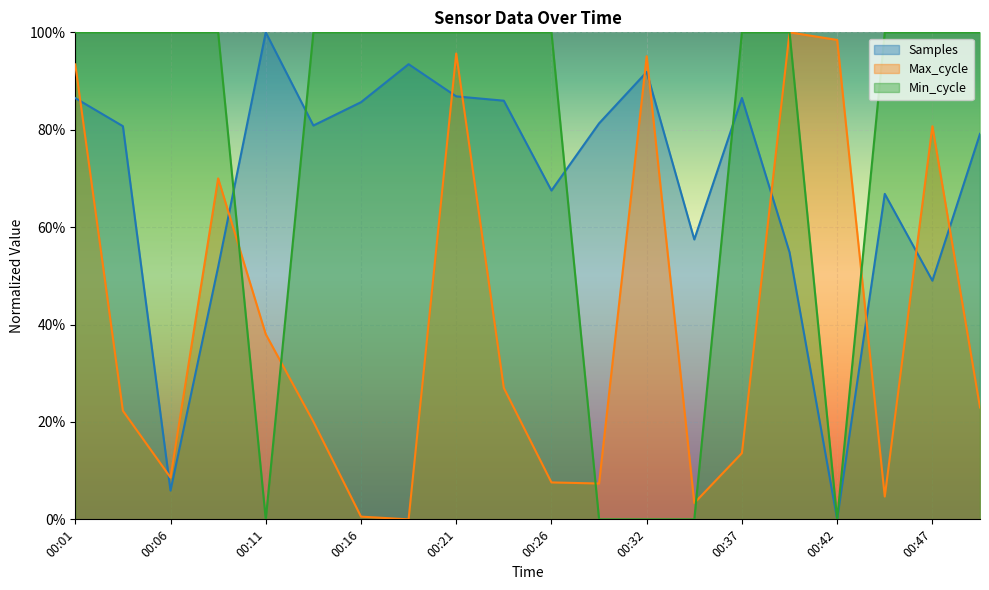

Between 00:39 and 00:29, which is larger?

00:29